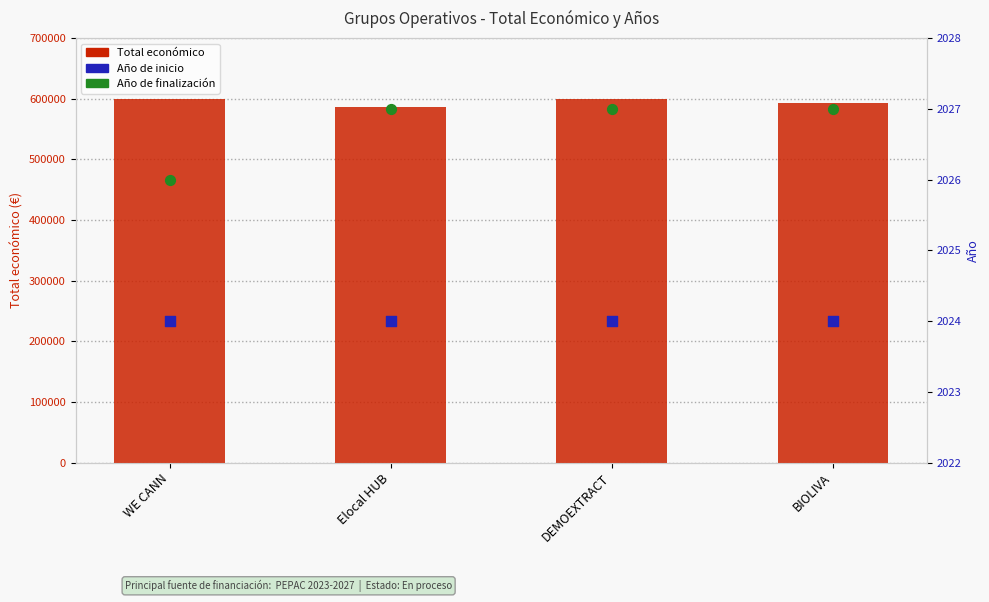

What is the total value across all series at DEMOEXTRACT?

604094